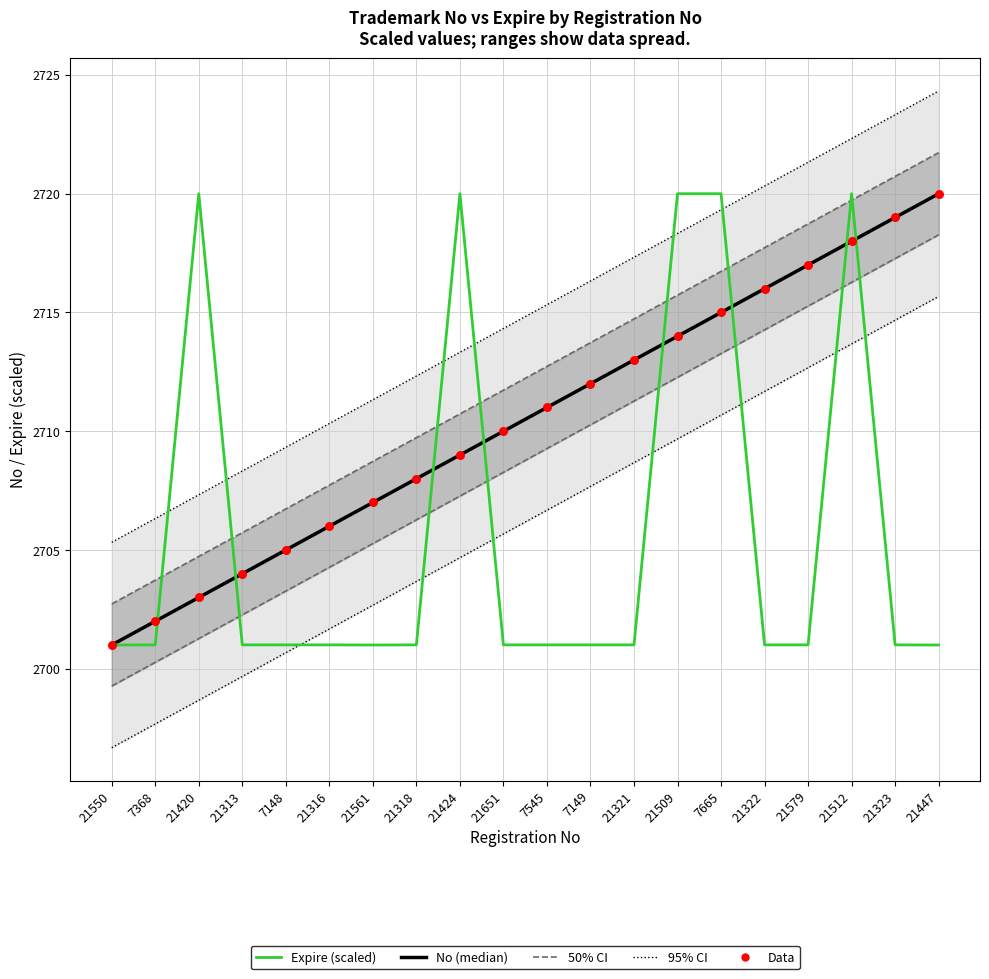

At how many categories does at least one series exceed 2703?

18